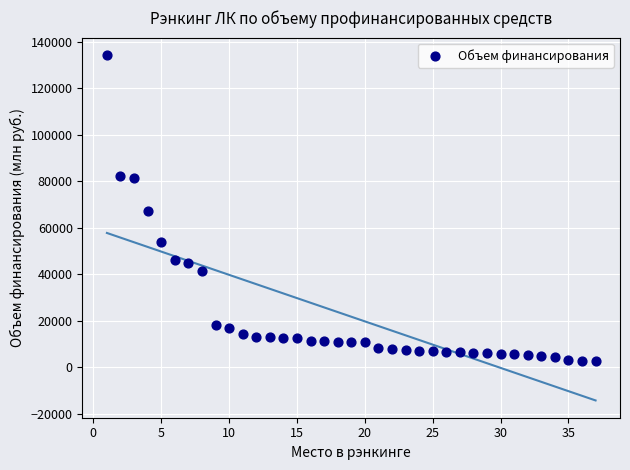

What is the range of Y values (max minus min)?

131771.1